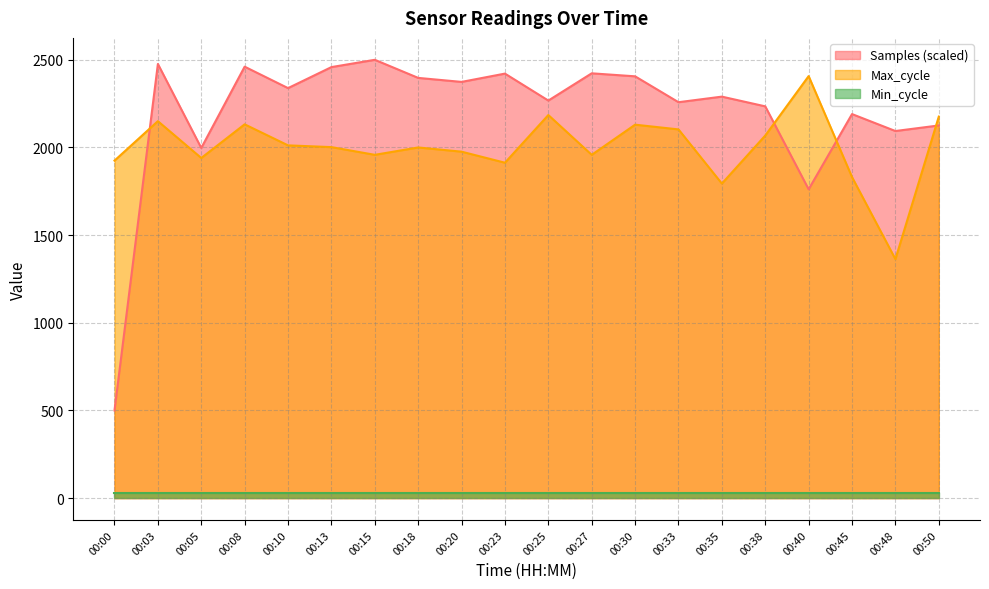

Is the value of Max_cycle at 00:23 greater than the value of Samples (scaled) at 00:45?

No